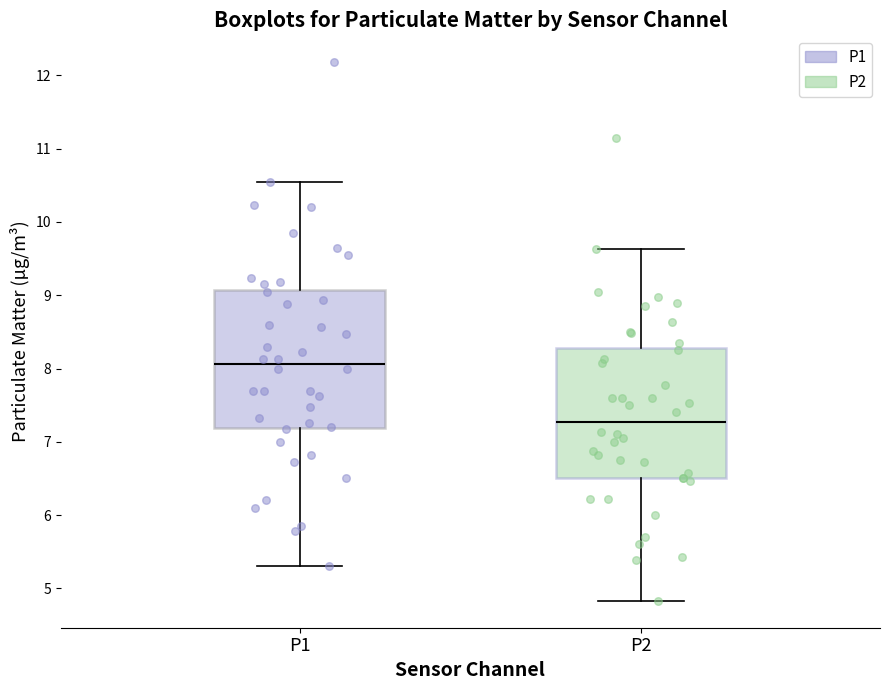

Which box is the tallest, from its lower edge to its upper edge?

P1